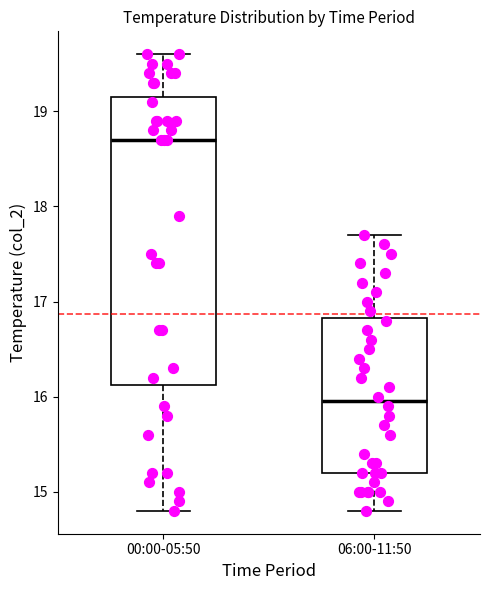

Reading left to right, read every box against the y-axis: the position of its median line, the range the box covers, and the ends of its whiskers. The values are not printed on the chart, so give them approximately, as read against the axis.

00:00-05:50: median 18.7, box 16.1 to 19.2, whiskers 14.8 to 19.6
06:00-11:50: median 16.0, box 15.2 to 16.8, whiskers 14.8 to 17.7